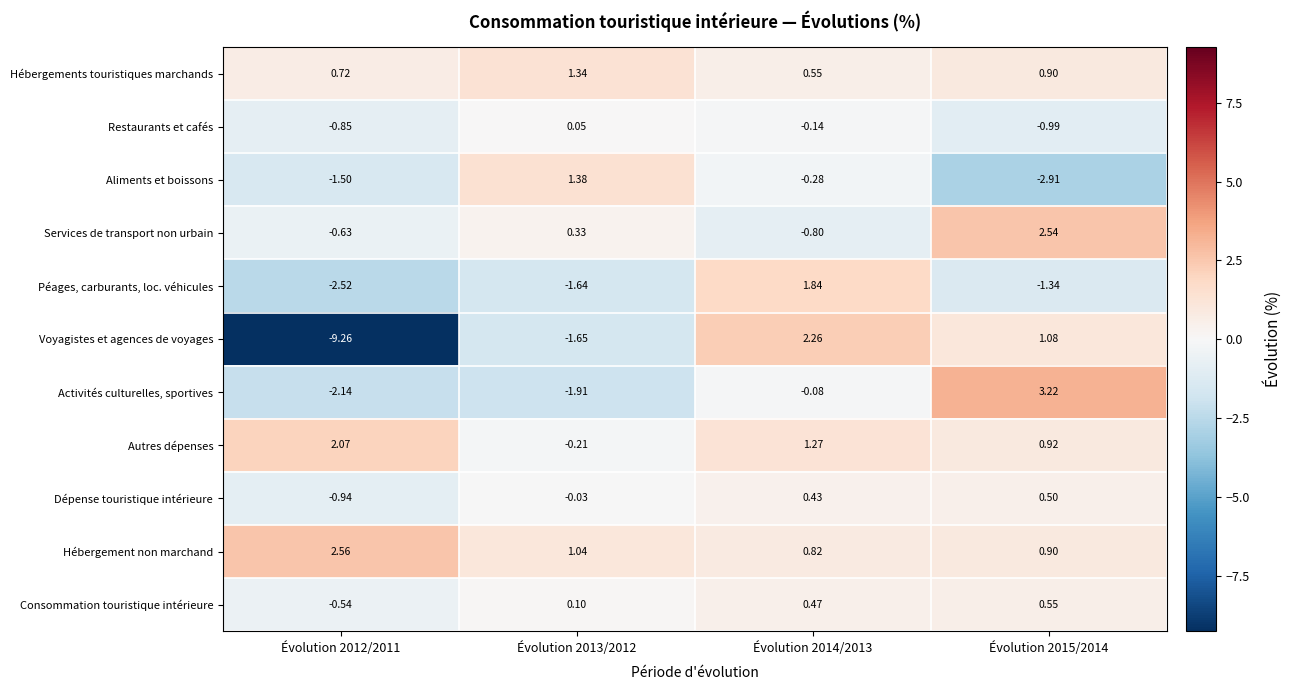

Which series has the largest total across all categories?

Hébergement non marchand